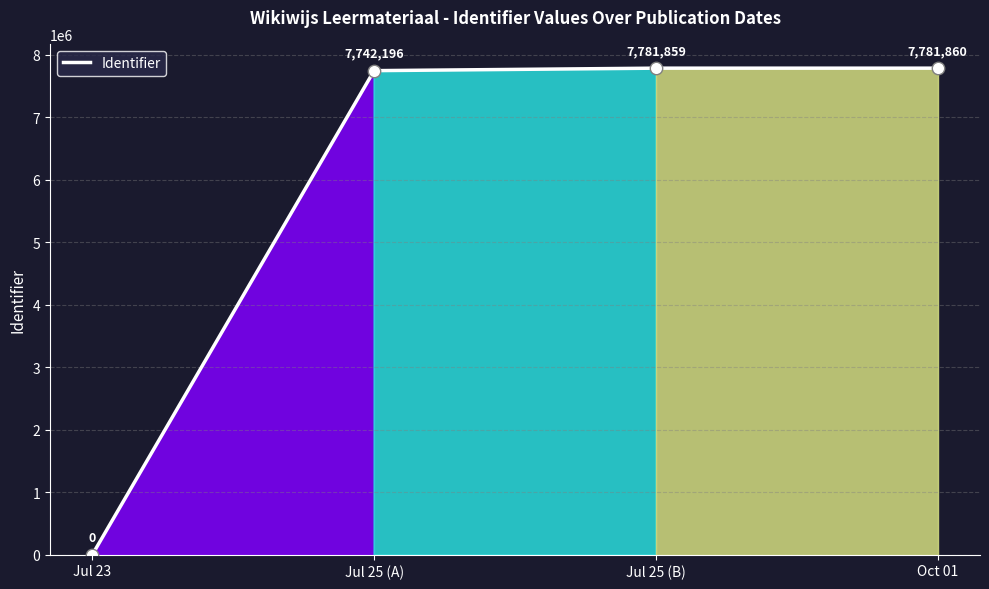

What is the change in value from Jul 23 to Jul 25 (A)?

+7742196